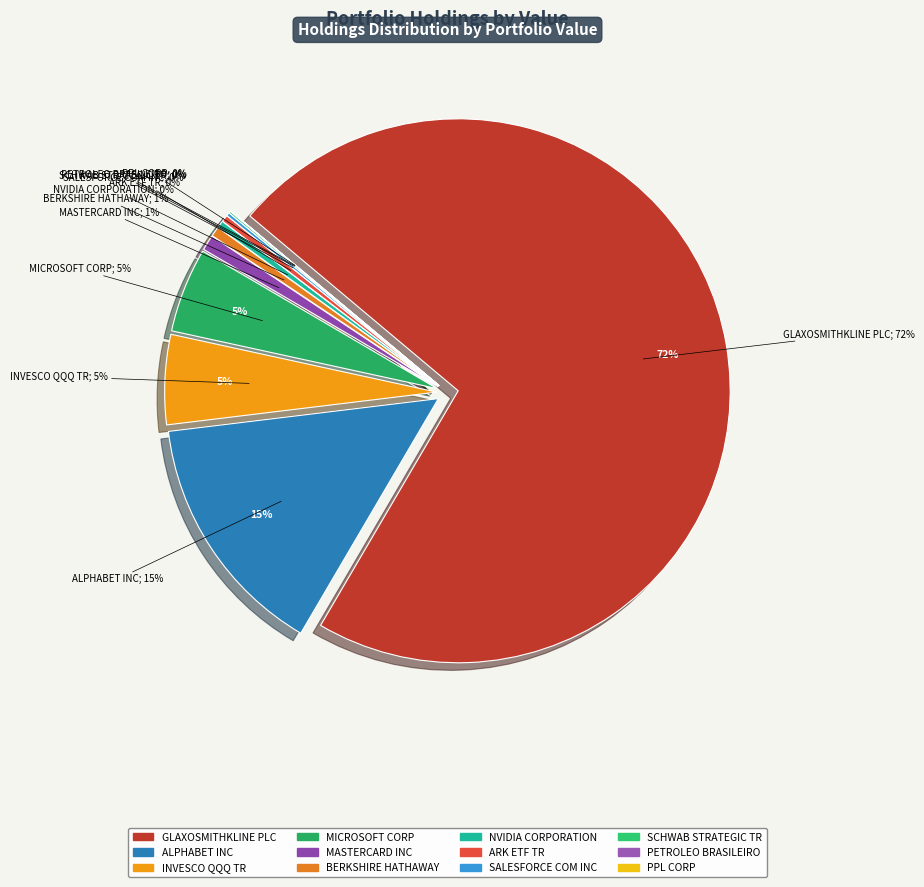

Count the number of slices in the pie.

12